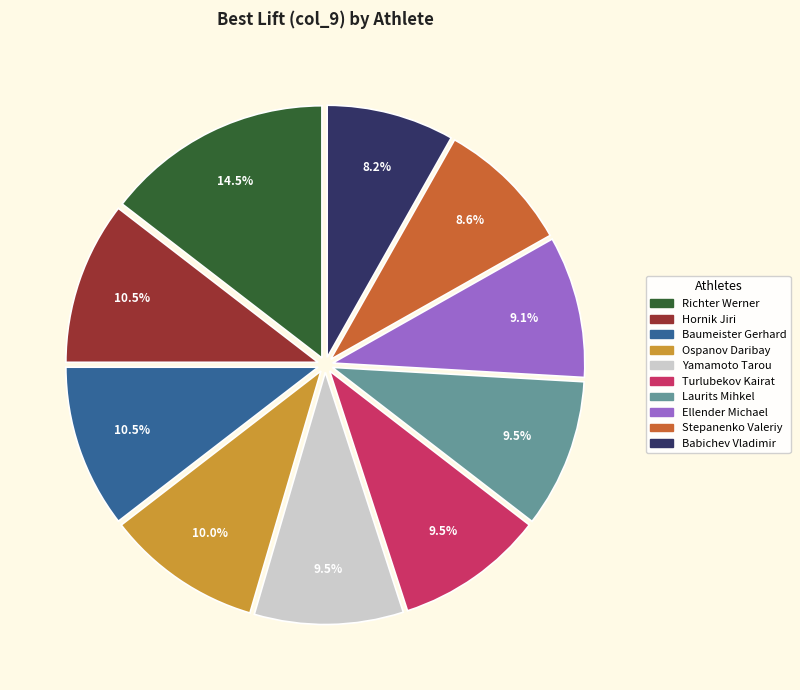

To the nearest percent, what is the difference between the largest and smallest slice percentages?

6%